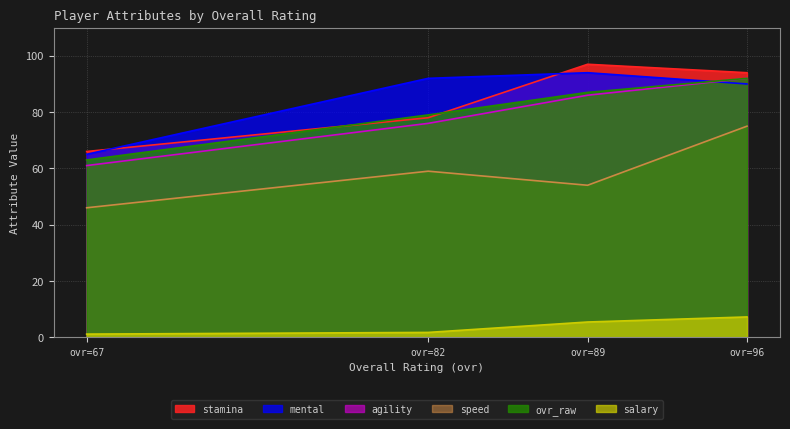

What is the value of the agility point at the 3rd from the left?

86.0